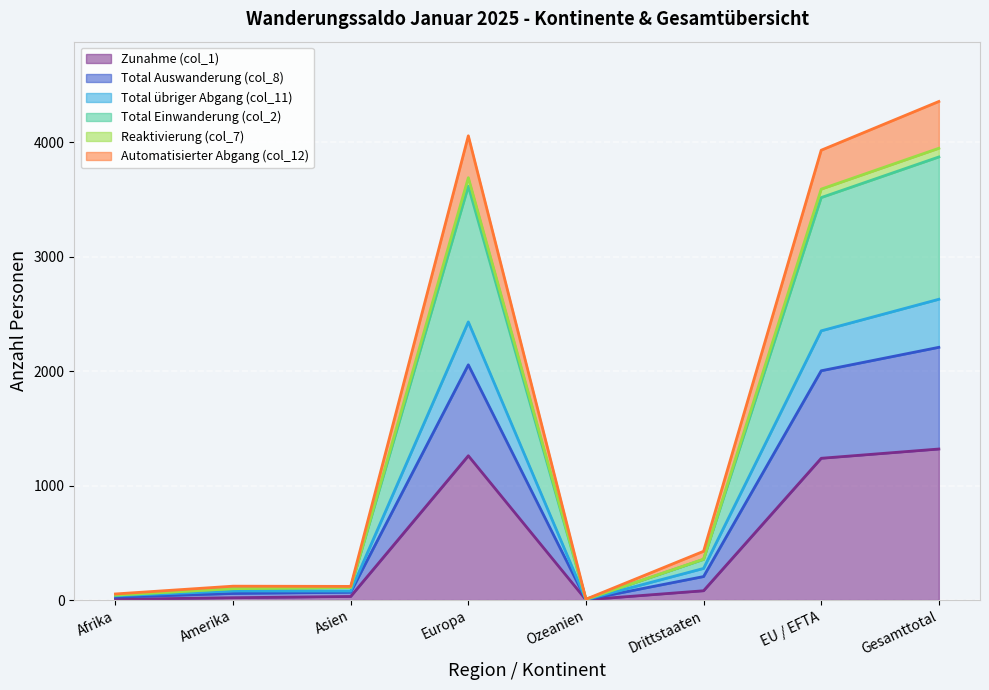

The Zunahme (col_1) series shows 2307 at Gesamttotal. True or false?

False